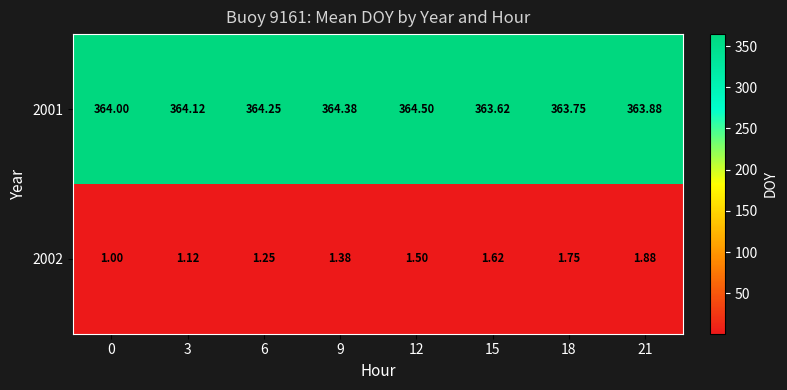

Is the value of 2001 at 6 greater than the value of 2002 at 0?

Yes